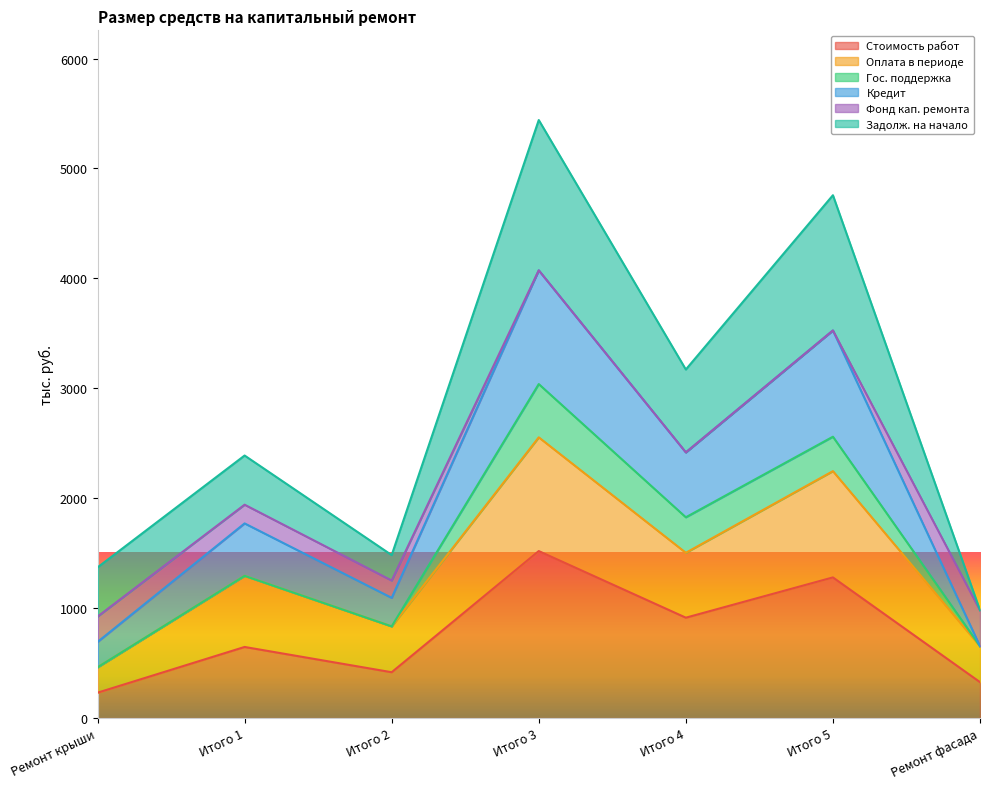

How many interior local valleys does the Оплата в периоде series have?

2